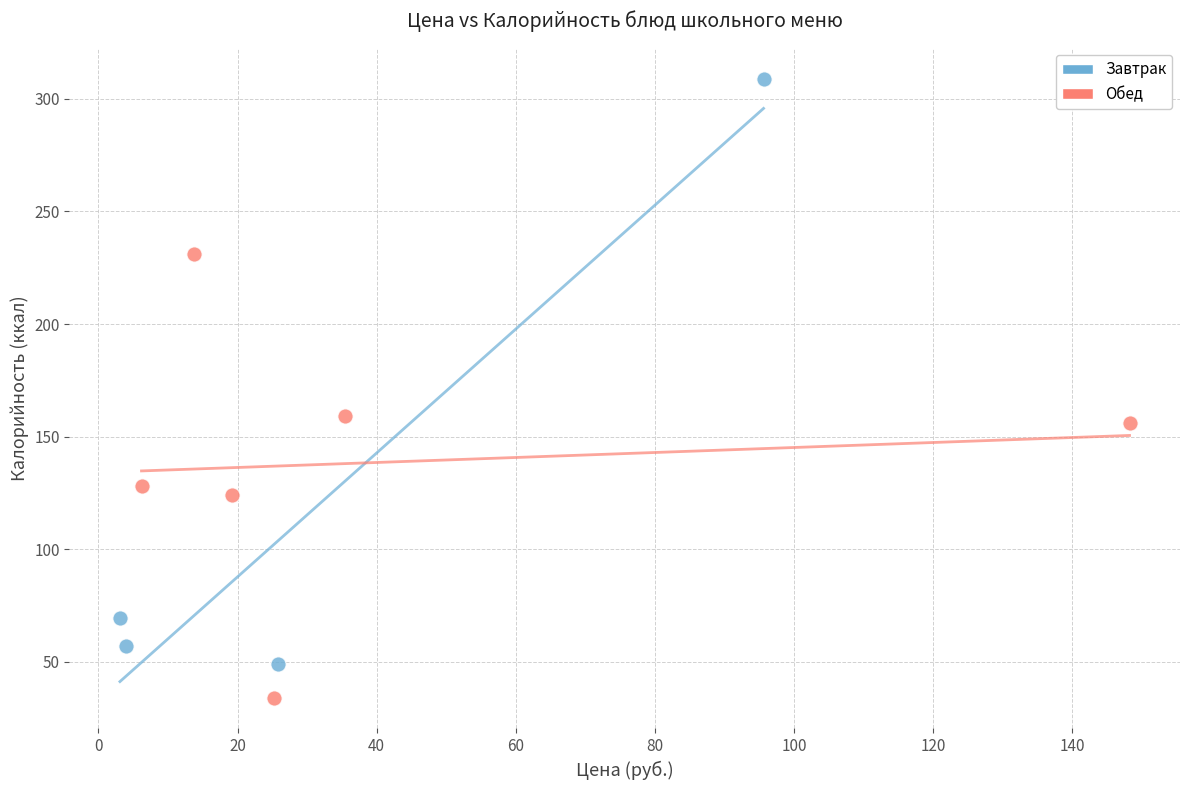

What are all the series names shown in the legend?

Завтрак, Обед